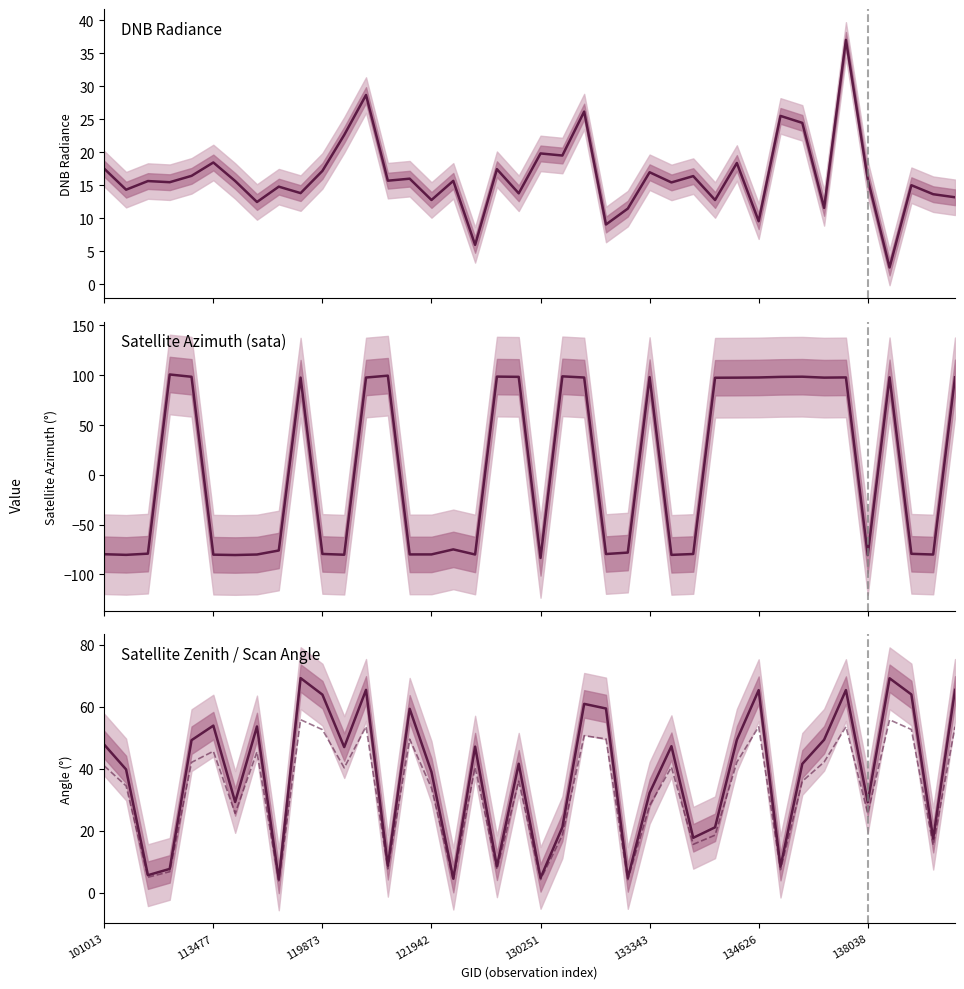

Which series has the largest total across all categories?

satz